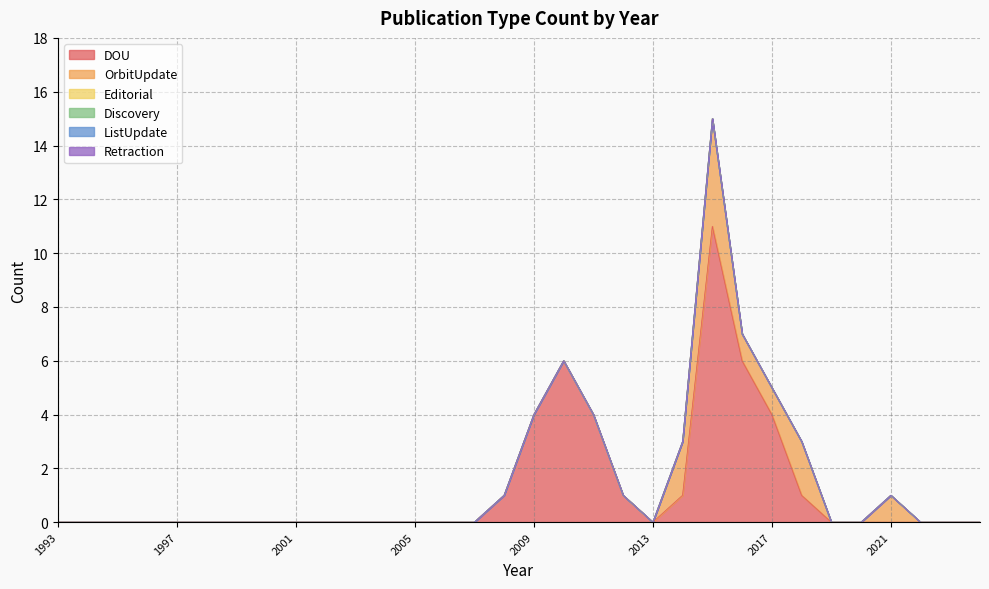

True or false: Retraction and Editorial intersect in this chart.

False